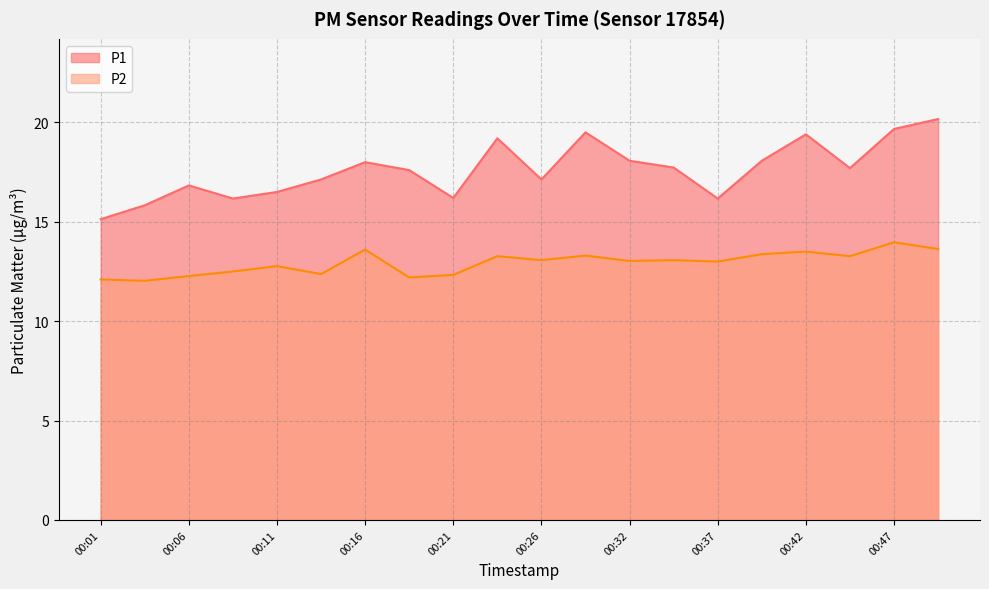

What is the value of the P2 point at the 1st from the left?

12.1